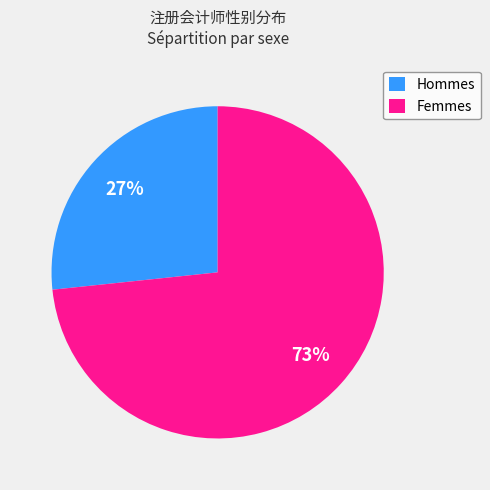

To the nearest percent, what is the combined percentage of Femmes and Hommes?

100%